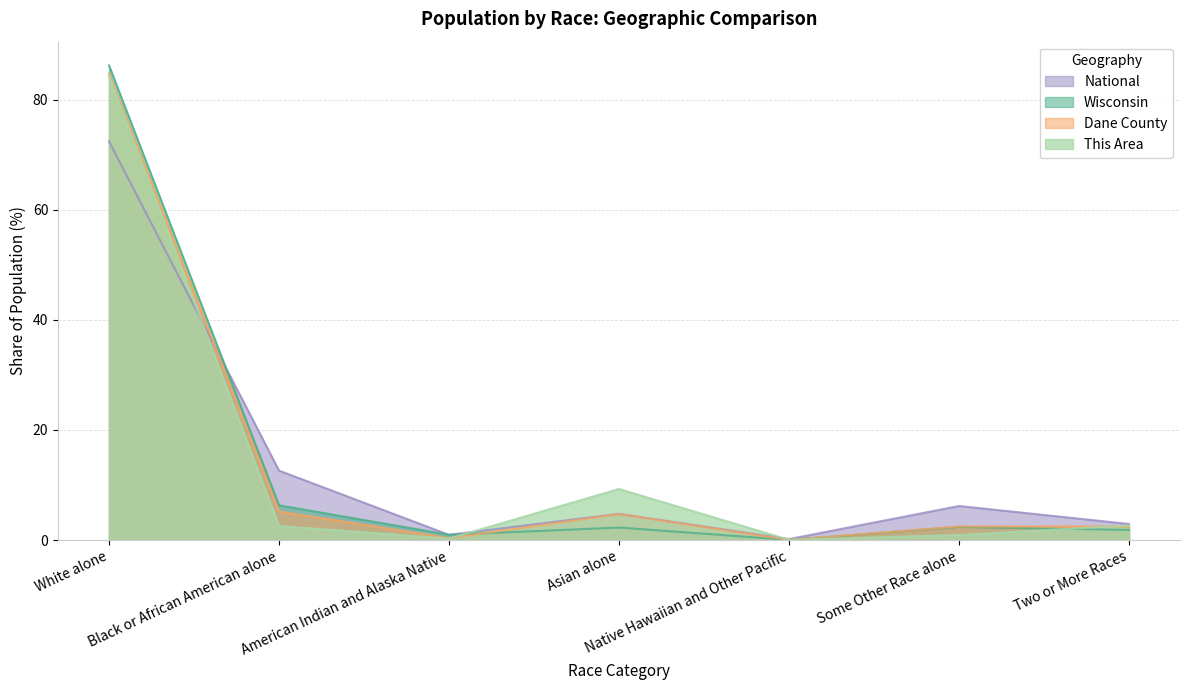

Is it true that Wisconsin equals 2.4 at Two or More Races?

False